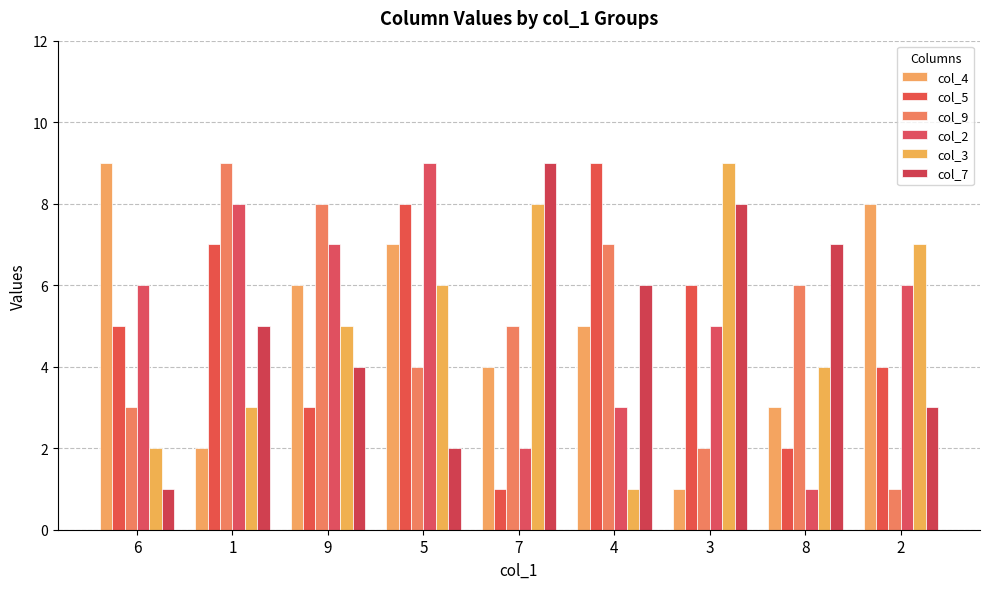

What are all the series names shown in the legend?

col_4, col_5, col_9, col_2, col_3, col_7